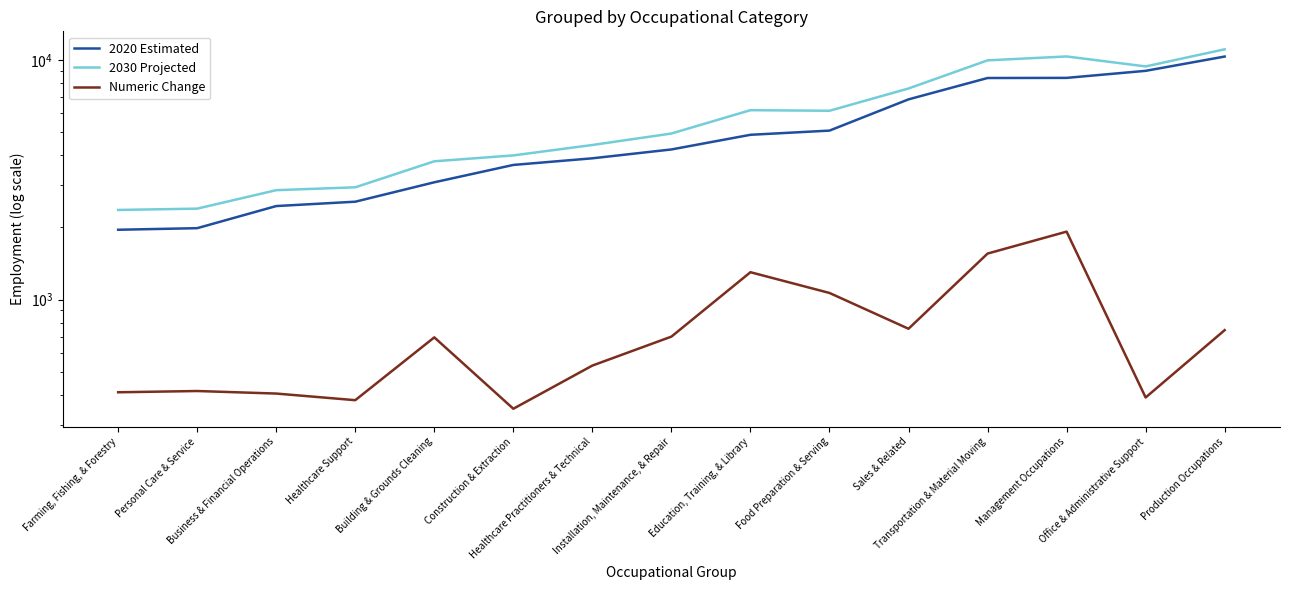

What is the difference between the maximum and minimum values in the 2030 Projected series?

8710